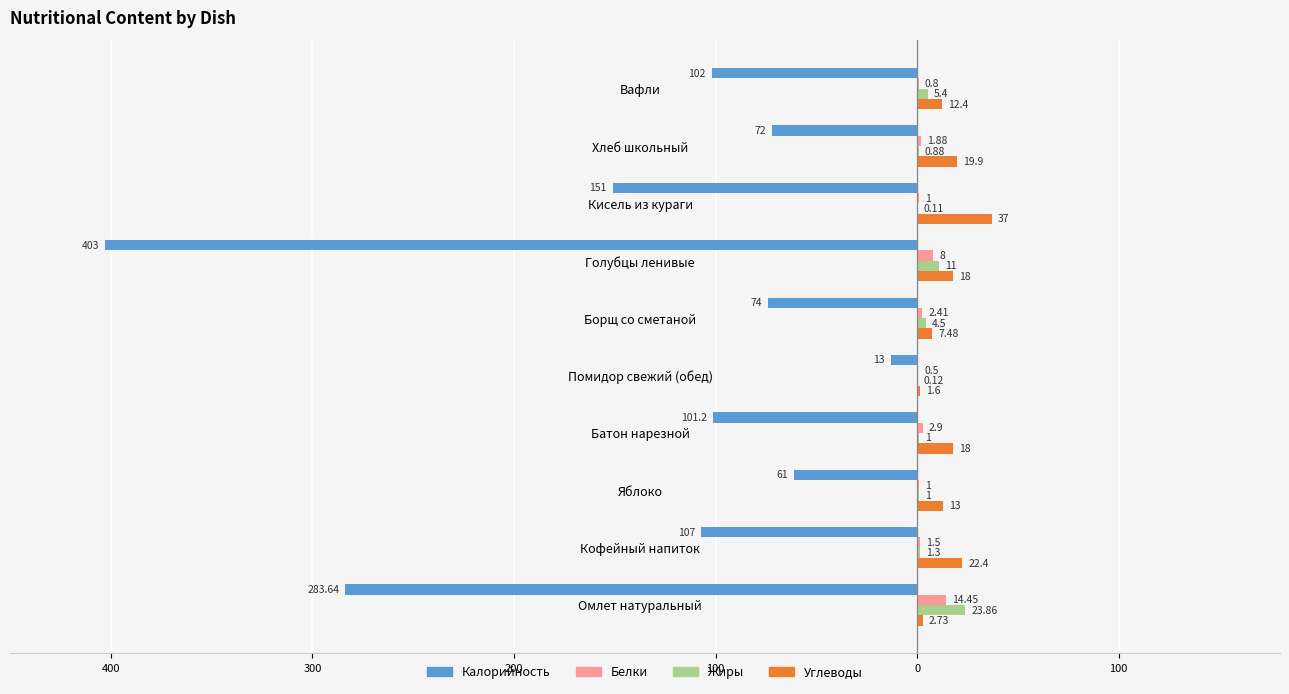

Which series has the largest total across all categories?

Углеводы